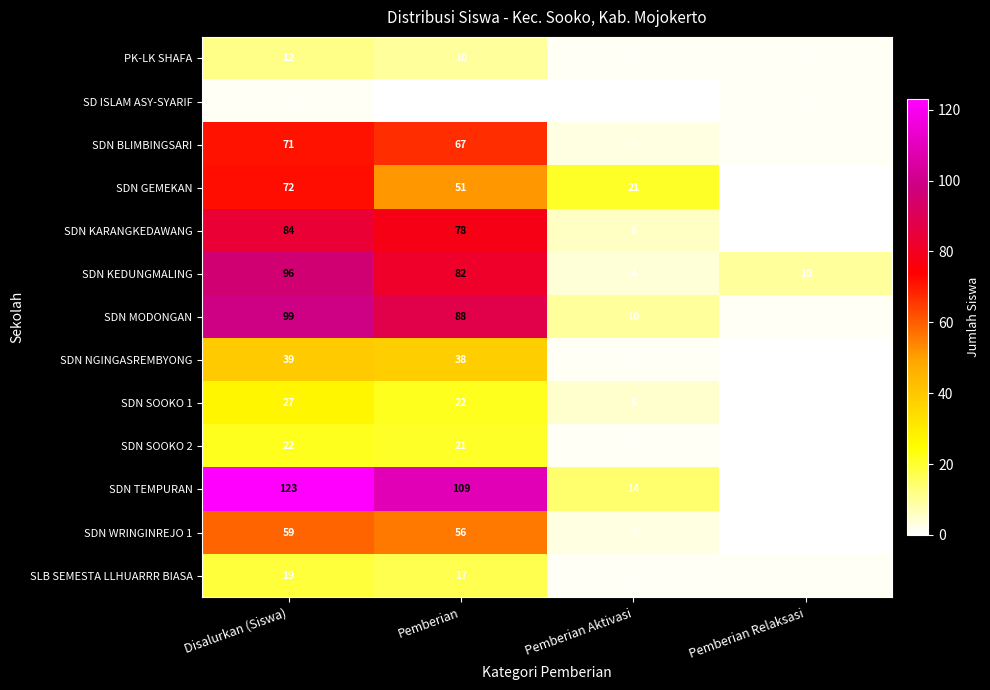

How many series are shown in this chart?

13